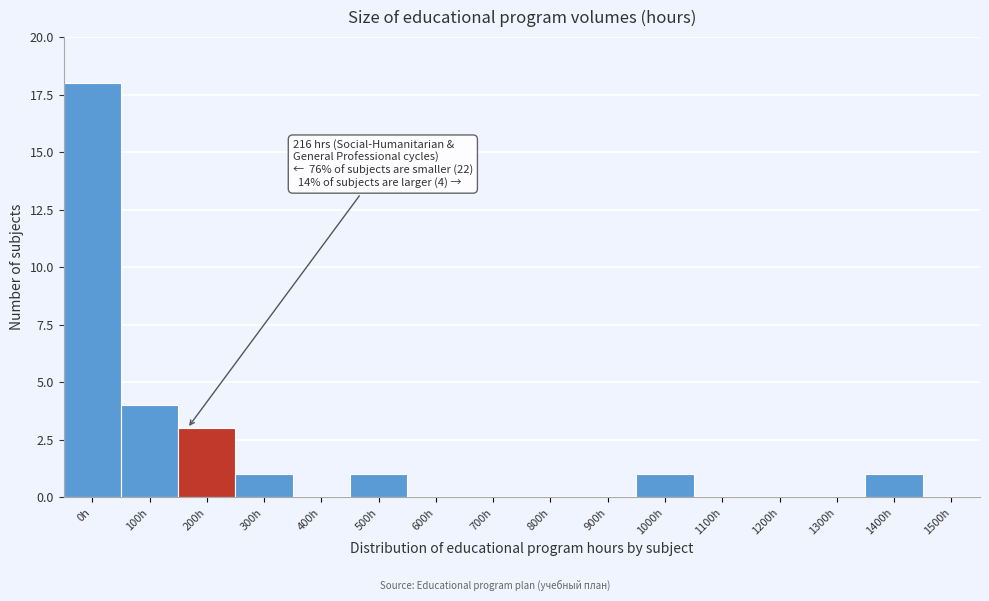

Reading left to right, transcribe all the data shown in this chart.

0h=18	100h=4	200h=3	300h=1	400h=0	500h=1	600h=0	700h=0	800h=0	900h=0	1000h=1	1100h=0	1200h=0	1300h=0	1400h=1	1500h=0